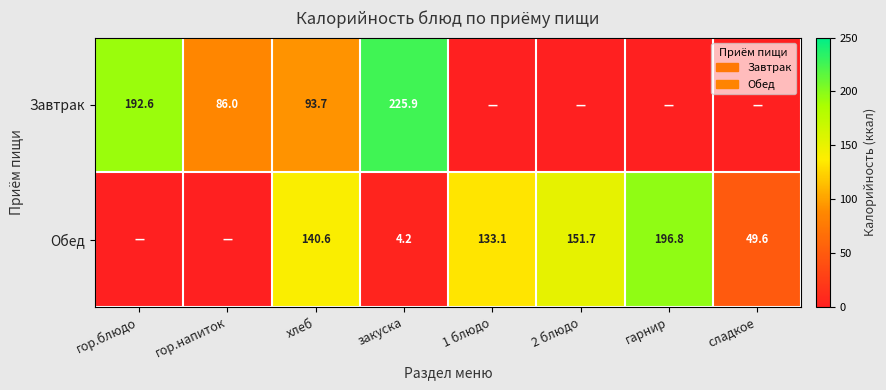

Count the number of data series in this chart.

2